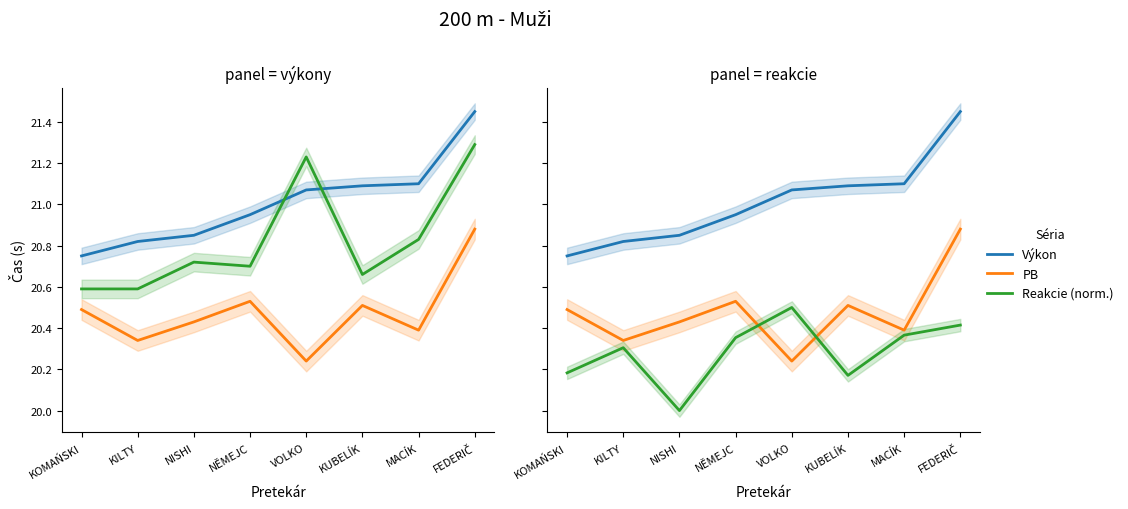

What is the average value of the Reakcie (norm.) series?

20.3